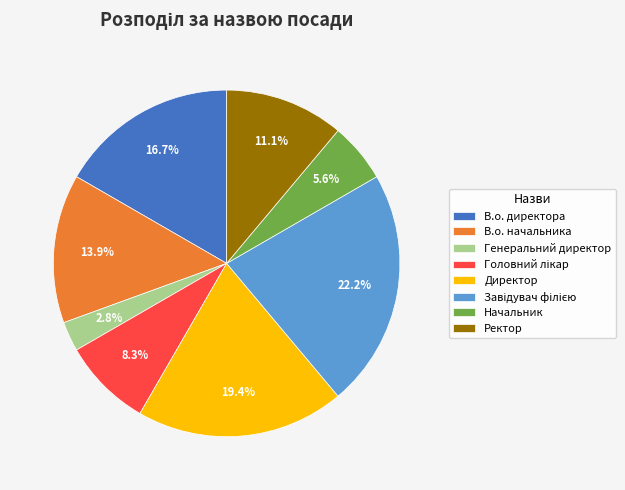

Which slice is the smallest?

Генеральний директор